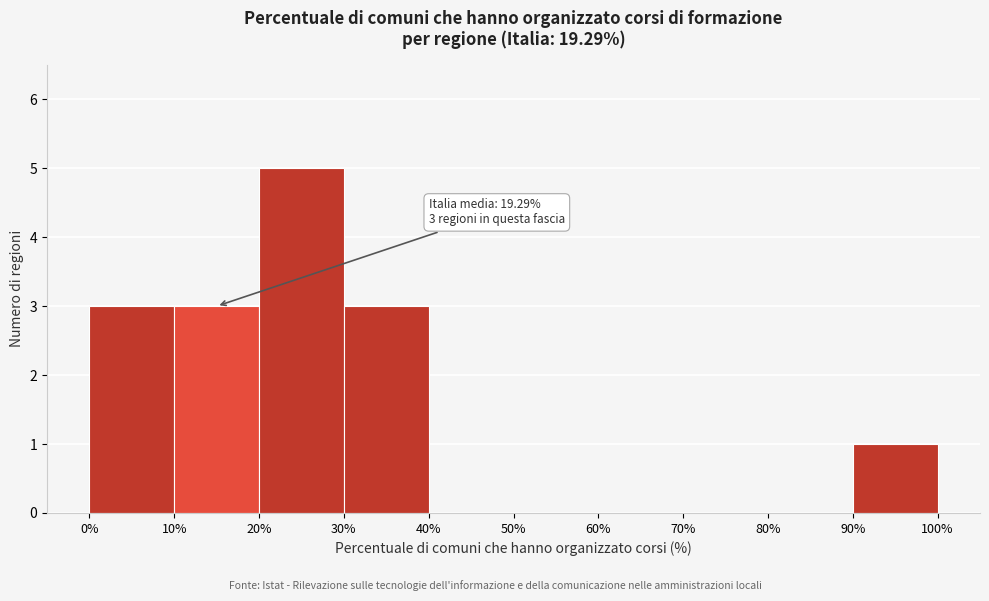

Which range on the x-axis has the tallest bar?

20% to 30%